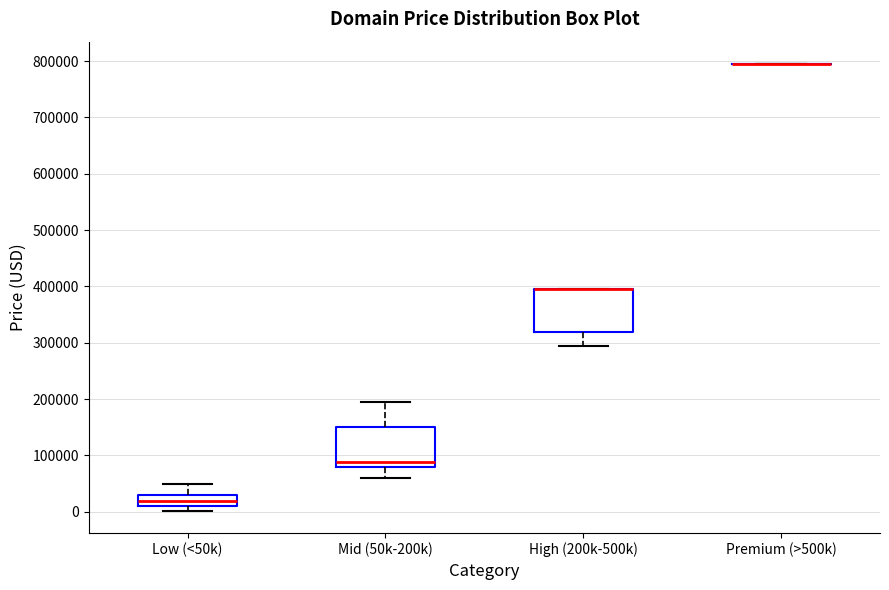

Reading left to right, transcribe this box plot: for each box, give where its median line is, the range the box spans, and where its two whiskers end, as read against the y-axis. The values are not printed on the chart, so give them approximately, as read against the axis.

Low (<50k): median 20000, box 10000 to 30000, whiskers 0 to 50000
Mid (50k-200k): median 90000, box 80000 to 150000, whiskers 60000 to 190000
High (200k-500k): median 390000 (drawn on the box's upper edge), box 320000 to 390000, whiskers 290000 to 390000
Premium (>500k): box collapsed to a line at 790000, whiskers 790000 to 790000